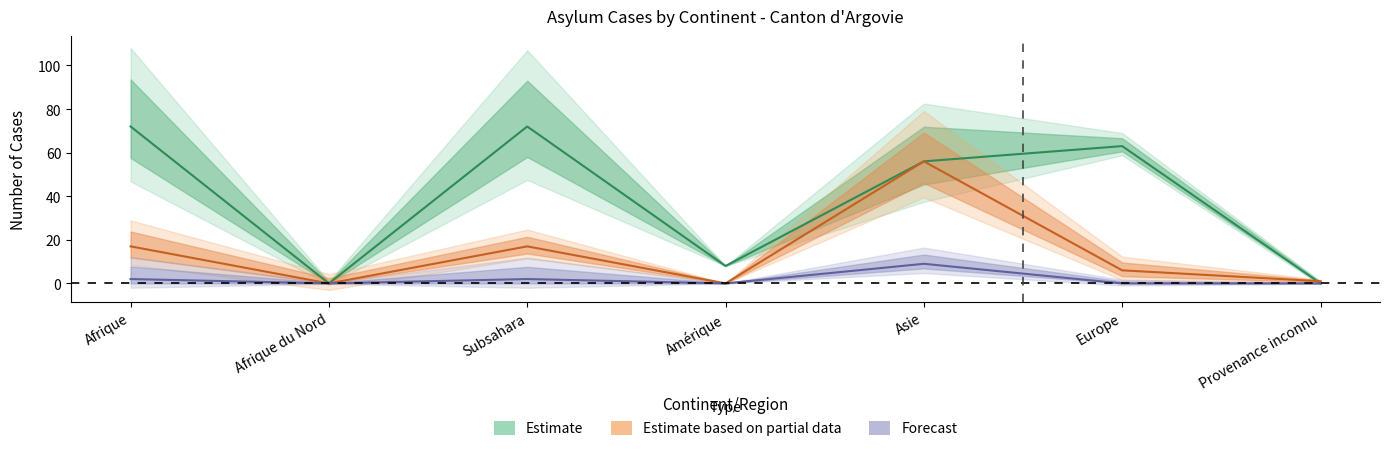

True or false: Rejets avec AP has more than 2 interior local peaks.

False